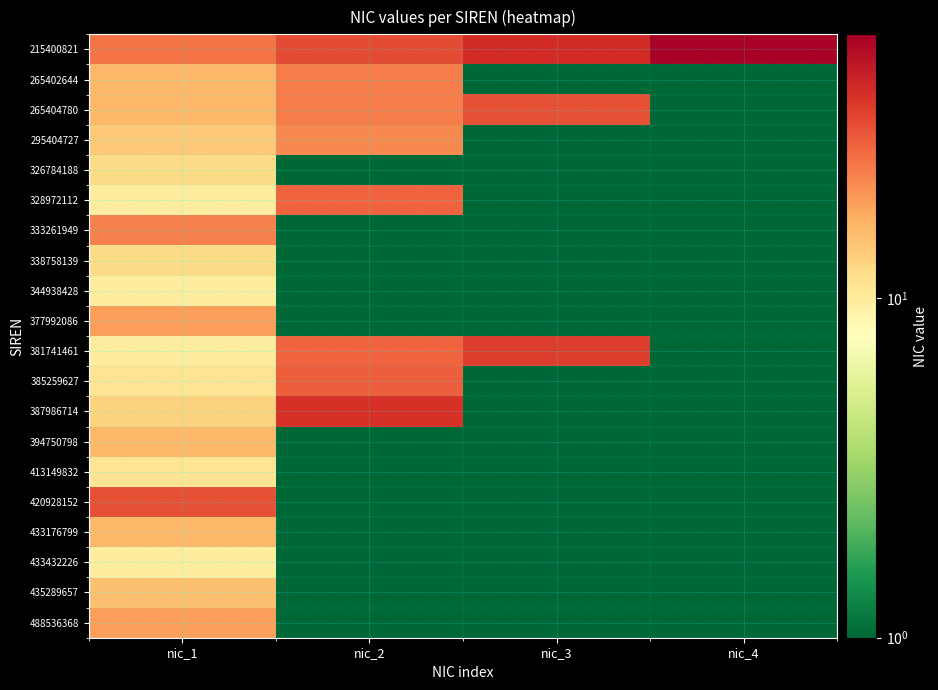

Reading left to right, transcribe all the data shown in this chart.

215400821: nic_1=25.0	nic_2=33.0	nic_3=41.0	nic_4=58.0
265402644: nic_1=16.0	nic_2=24.0	nic_3=0.1	nic_4=0.1
265404780: nic_1=16.0	nic_2=24.0	nic_3=32.0	nic_4=0.1
295404727: nic_1=14.0	nic_2=22.0	nic_3=0.1	nic_4=0.1
326784188: nic_1=12.0	nic_2=0.1	nic_3=0.1	nic_4=0.1
328972112: nic_1=10.0	nic_2=28.0	nic_3=0.1	nic_4=0.1
333261949: nic_1=23.0	nic_2=0.1	nic_3=0.1	nic_4=0.1
338758139: nic_1=12.0	nic_2=0.1	nic_3=0.1	nic_4=0.1
344938428: nic_1=10.0	nic_2=0.1	nic_3=0.1	nic_4=0.1
377992086: nic_1=19.0	nic_2=0.1	nic_3=0.1	nic_4=0.1
381741461: nic_1=10.0	nic_2=28.0	nic_3=36.0	nic_4=0.1
385259627: nic_1=11.0	nic_2=29.0	nic_3=0.1	nic_4=0.1
387986714: nic_1=13.0	nic_2=39.0	nic_3=0.1	nic_4=0.1
394750798: nic_1=16.0	nic_2=0.1	nic_3=0.1	nic_4=0.1
413149832: nic_1=11.0	nic_2=0.1	nic_3=0.1	nic_4=0.1
420928152: nic_1=32.0	nic_2=0.1	nic_3=0.1	nic_4=0.1
433176799: nic_1=16.0	nic_2=0.1	nic_3=0.1	nic_4=0.1
433432226: nic_1=10.0	nic_2=0.1	nic_3=0.1	nic_4=0.1
435289657: nic_1=15.0	nic_2=0.1	nic_3=0.1	nic_4=0.1
488536368: nic_1=19.0	nic_2=0.1	nic_3=0.1	nic_4=0.1